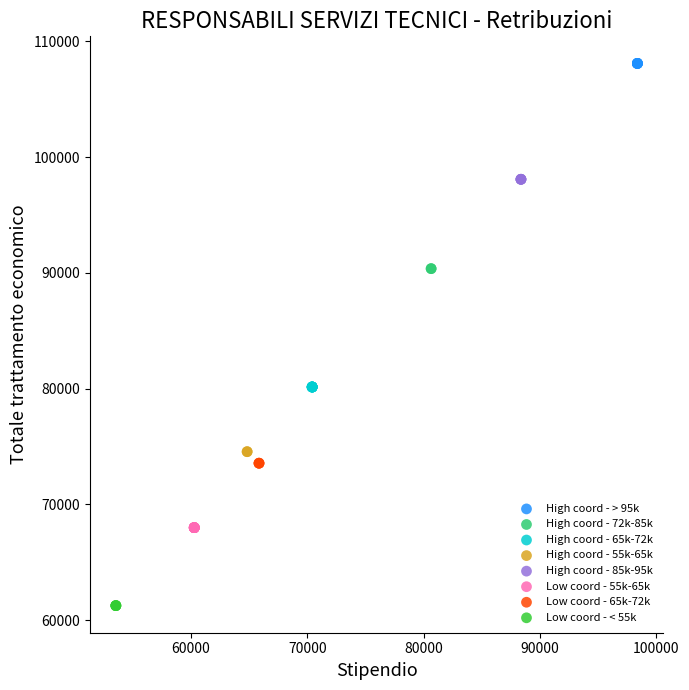

Which series reaches the maximum Y coordinate?

High coord - > 95k